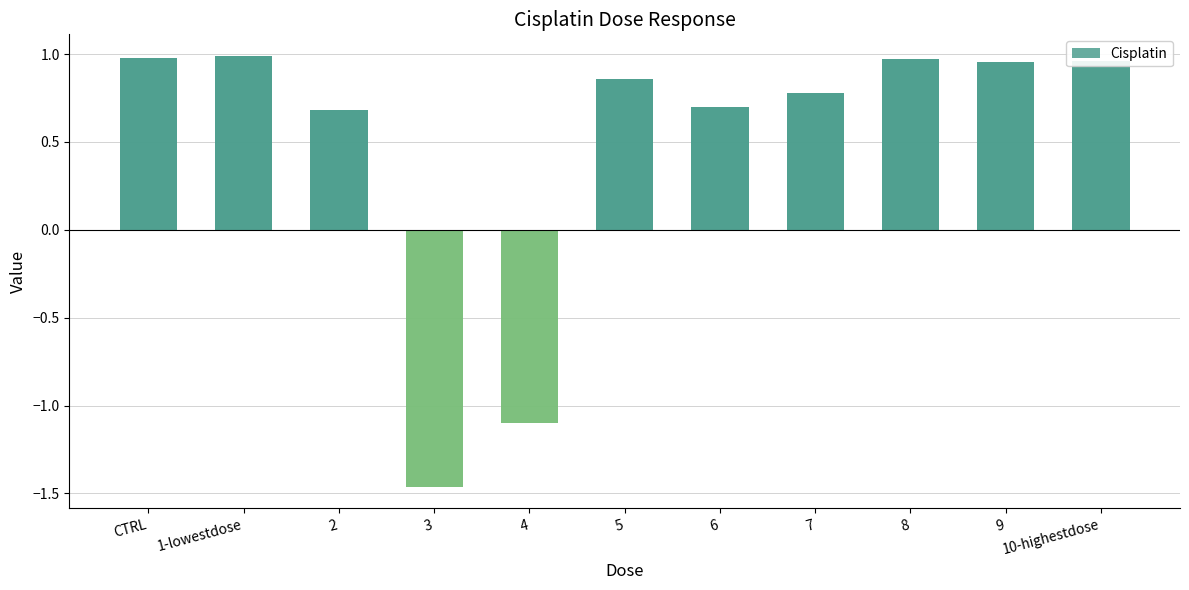

How many positive values are there?

9